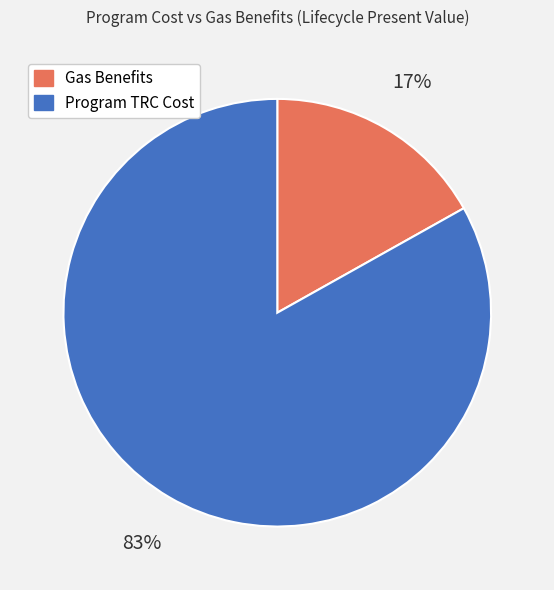

Which category accounts for the majority?

Program TRC Cost